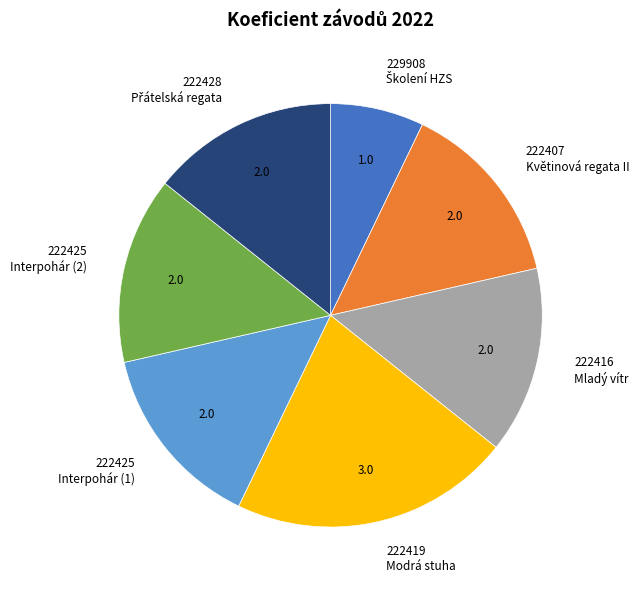

Does any single category account for the majority?

No